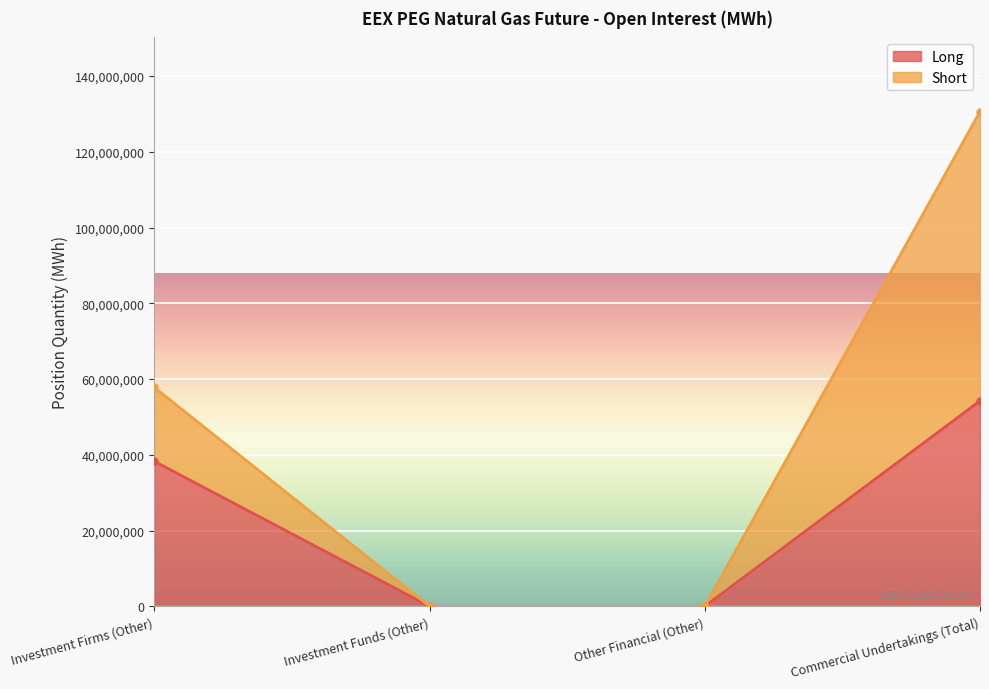

At Investment Firms (Other), list the series in order from largest to smallest.

Short, Long